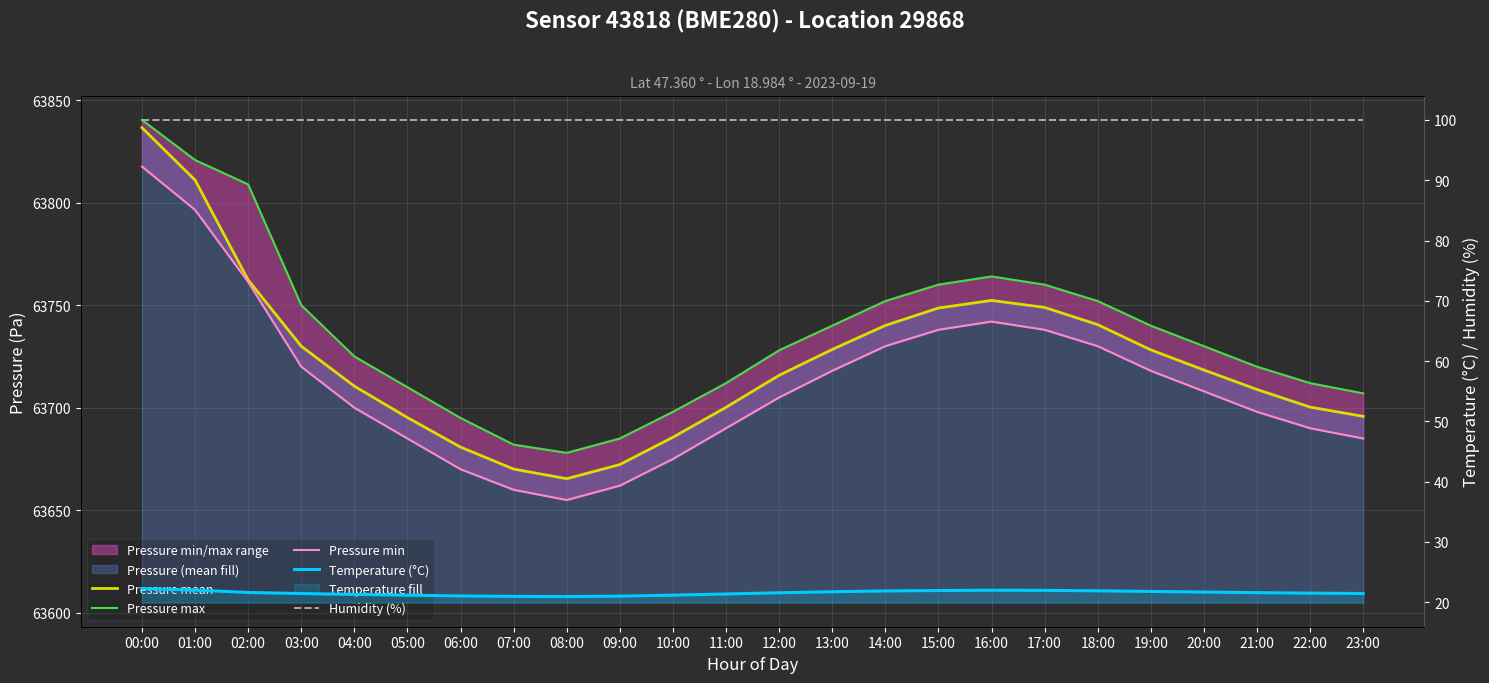

What is the highest value of the Humidity (%) series?

100.0